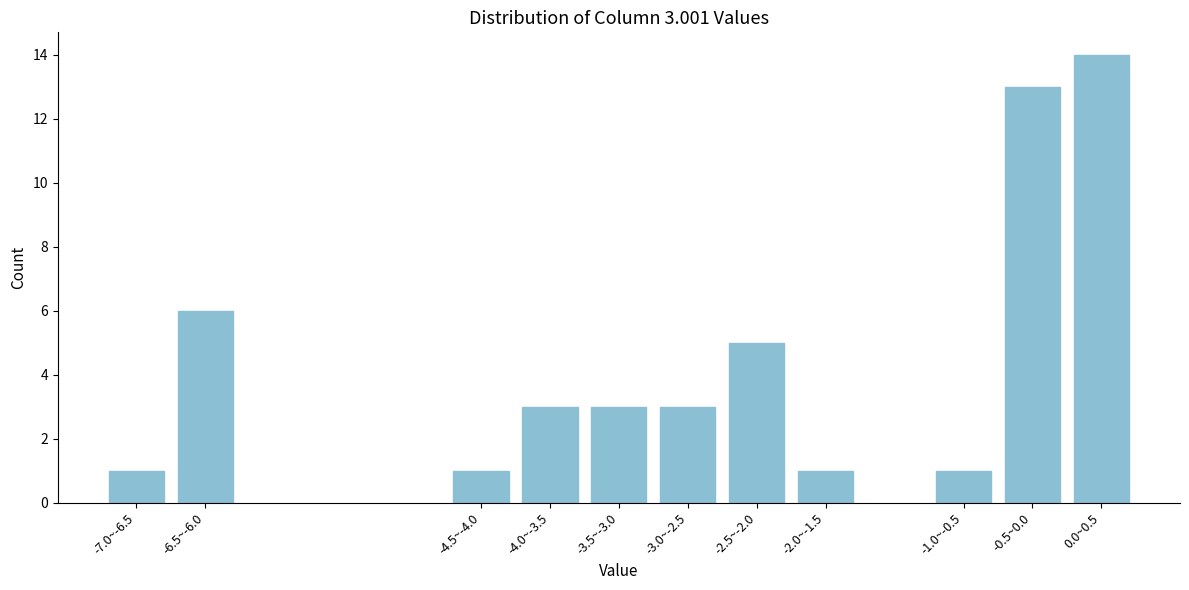

Reading left to right, what are all the values shown in this chart?

-7.0~-6.5=1	-6.5~-6.0=6	-4.5~-4.0=1	-4.0~-3.5=3	-3.5~-3.0=3	-3.0~-2.5=3	-2.5~-2.0=5	-2.0~-1.5=1	-1.0~-0.5=1	-0.5~0.0=13	0.0~0.5=14